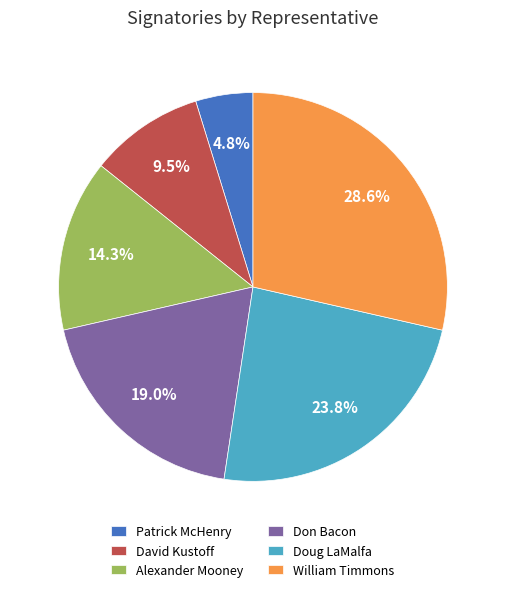

Is it true that Doug LaMalfa is 34% of the pie?

False